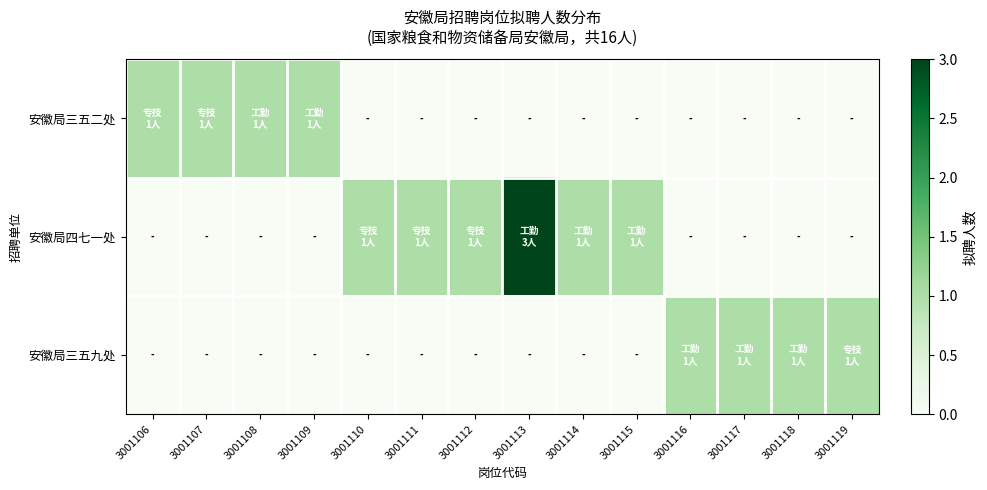

Reading left to right, what are all the values shown in this chart?

安徽局三五二处: 3001106=1	3001107=1	3001108=1	3001109=1	3001110=0	3001111=0	3001112=0	3001113=0	3001114=0	3001115=0	3001116=0	3001117=0	3001118=0	3001119=0
安徽局四七一处: 3001106=0	3001107=0	3001108=0	3001109=0	3001110=1	3001111=1	3001112=1	3001113=3	3001114=1	3001115=1	3001116=0	3001117=0	3001118=0	3001119=0
安徽局三五九处: 3001106=0	3001107=0	3001108=0	3001109=0	3001110=0	3001111=0	3001112=0	3001113=0	3001114=0	3001115=0	3001116=1	3001117=1	3001118=1	3001119=1